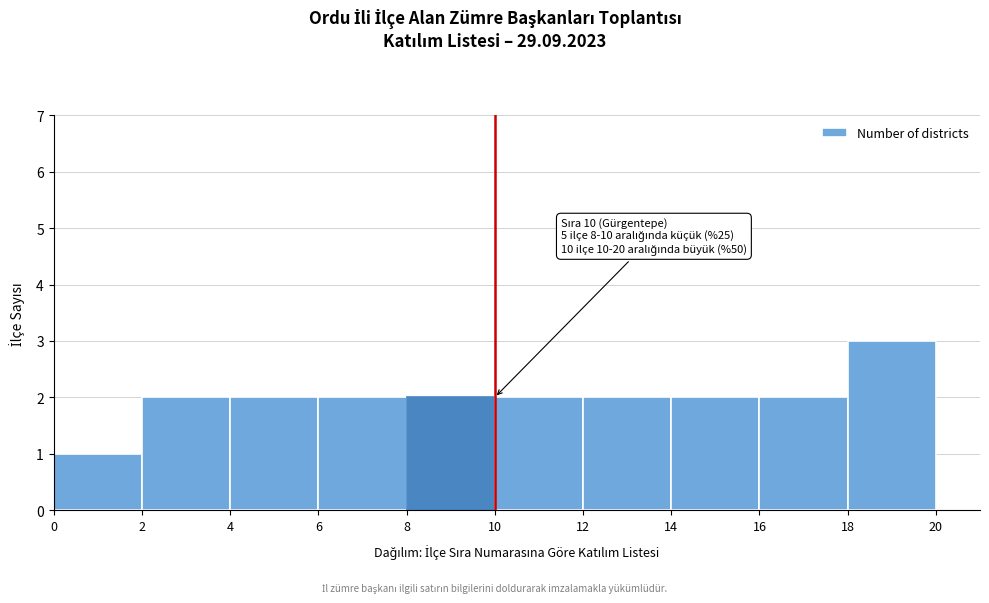

Which range on the x-axis has the tallest bar?

18 to 20